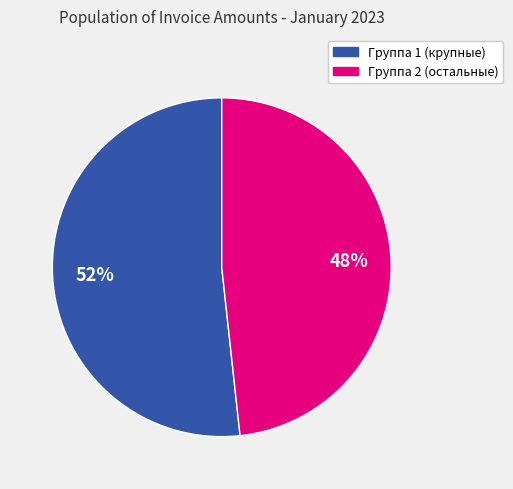

To the nearest percent, what is the average slice percentage?

50%